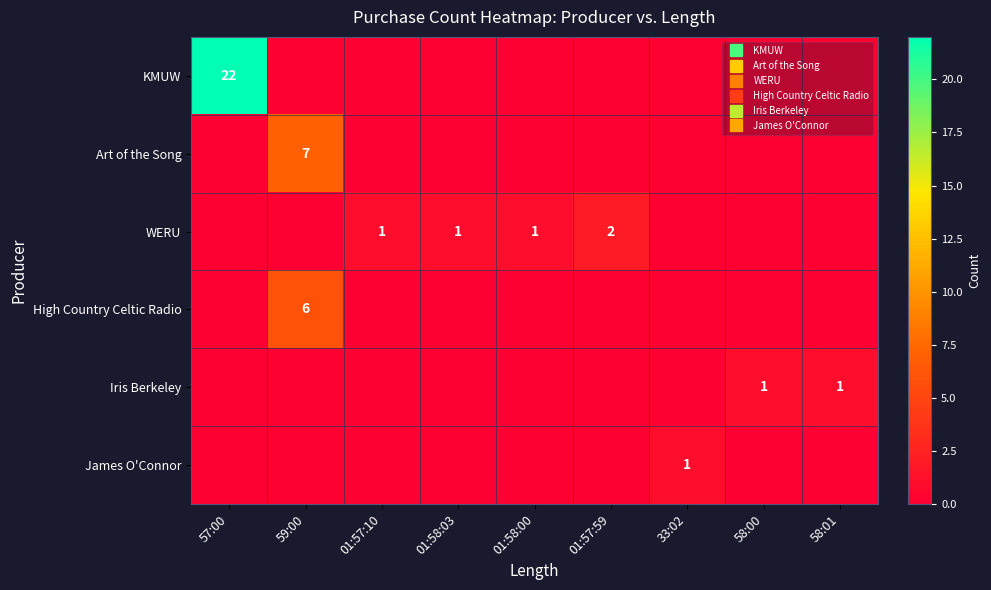

At how many categories does at least one series exceed 18?

1